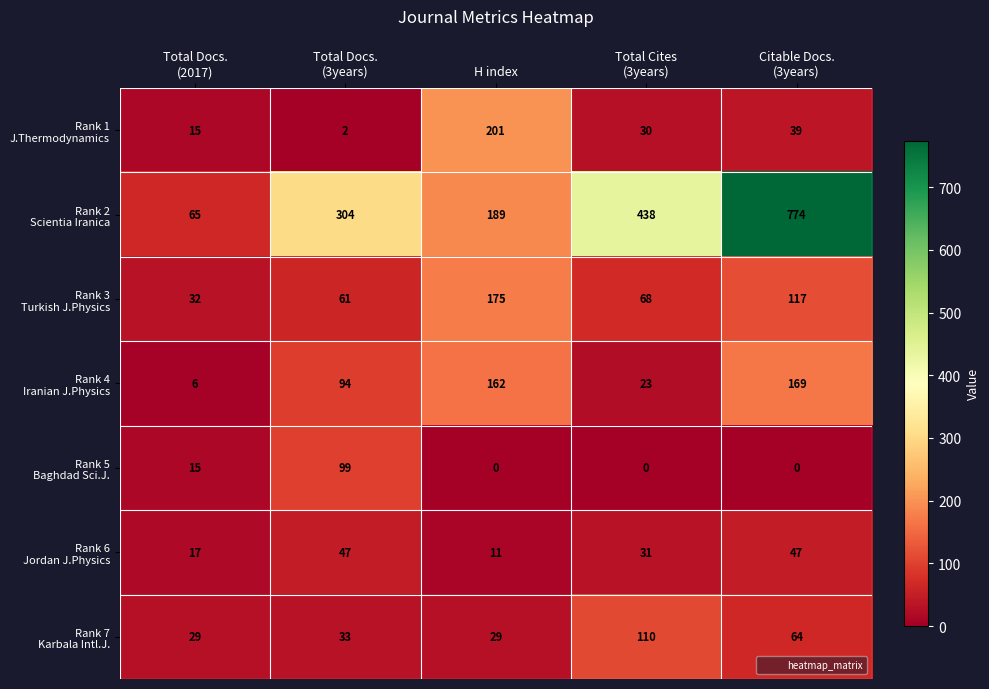

What is the greatest value displayed?

774